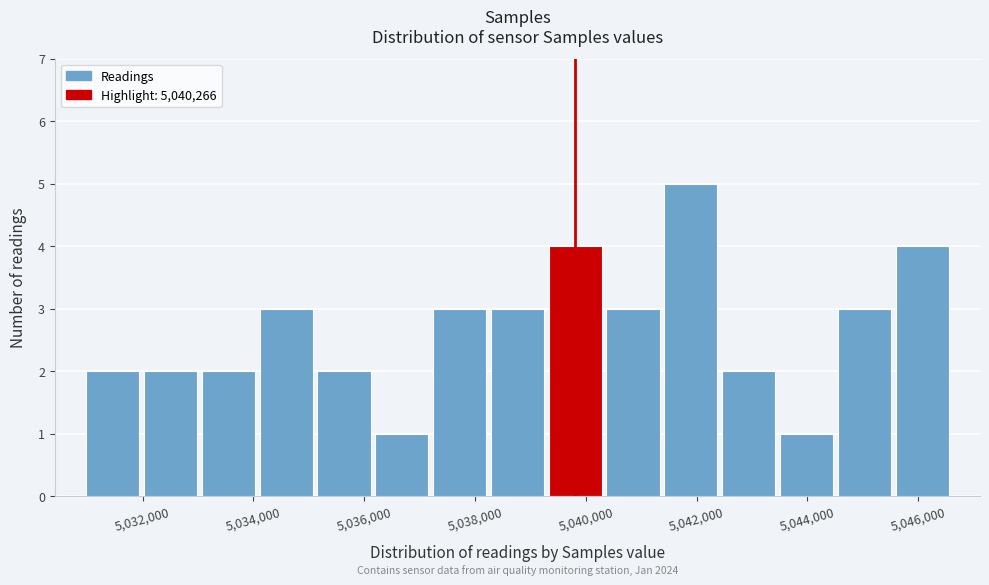

Which range on the x-axis has the tallest bar?

5041400 to 5042400